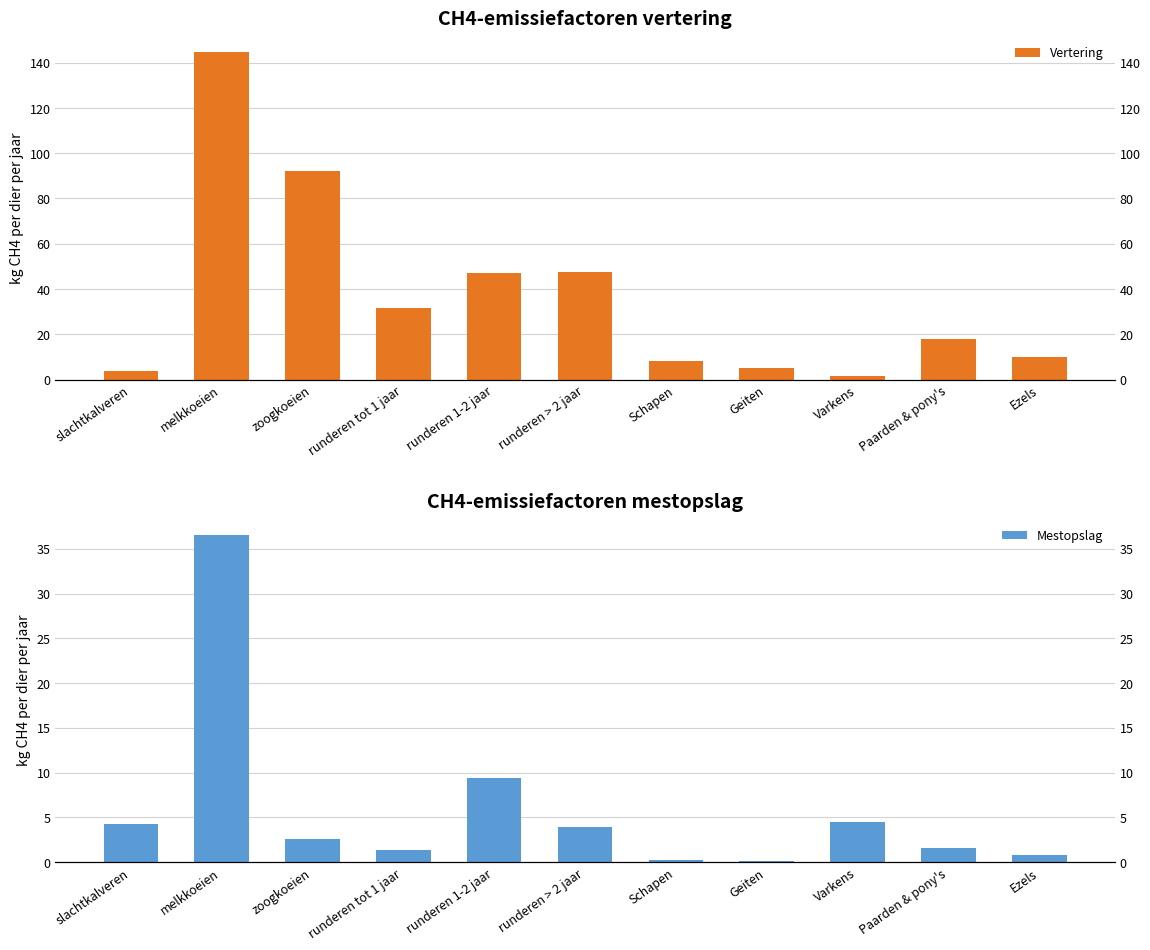

Between runderen tot 1 jaar and runderen 1-2 jaar, which series saw the biggest shift?

Vertering